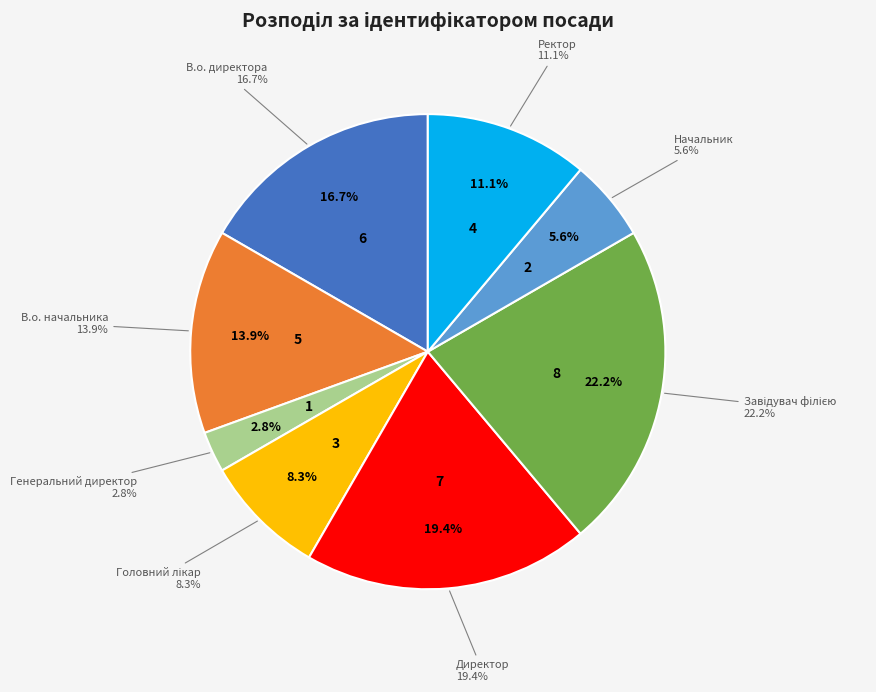

Combined, do Завідувач філією and В.о. директора account for over 50%?

No